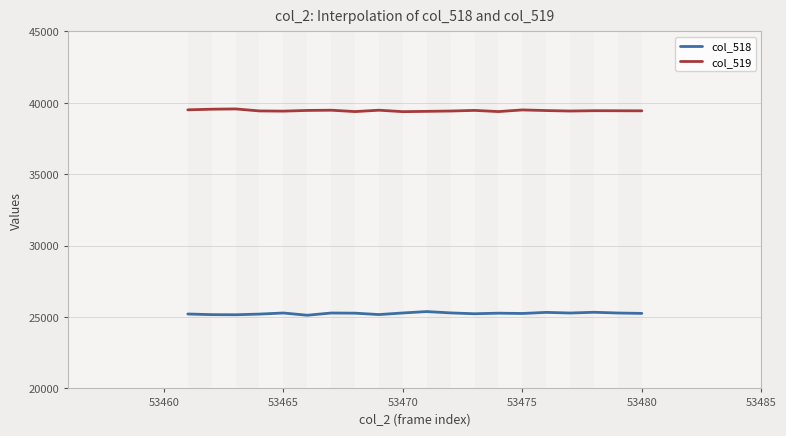

True or false: col_519 and col_518 cross at least once.

False